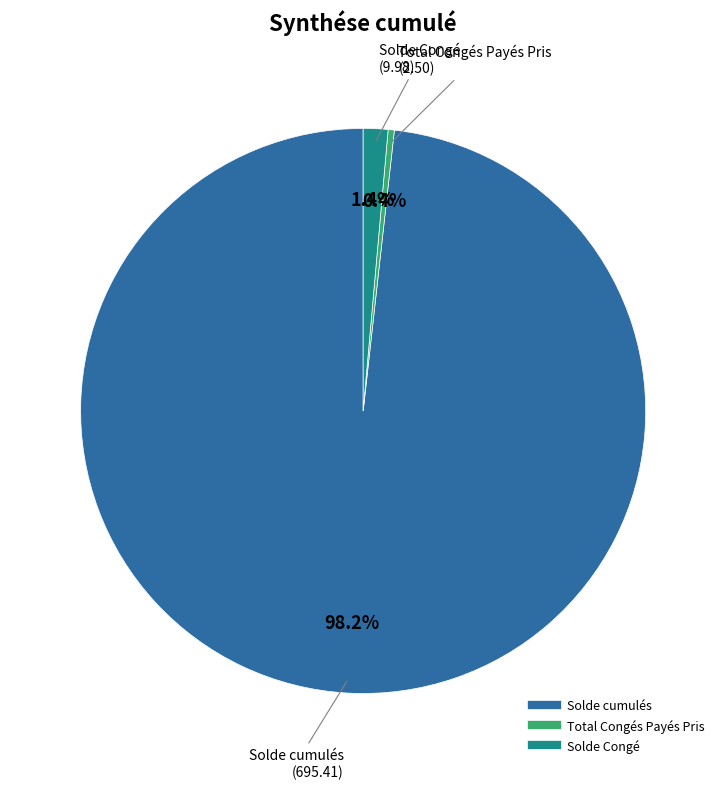

To the nearest percent, what percentage of the pie is Solde cumulés?

98%